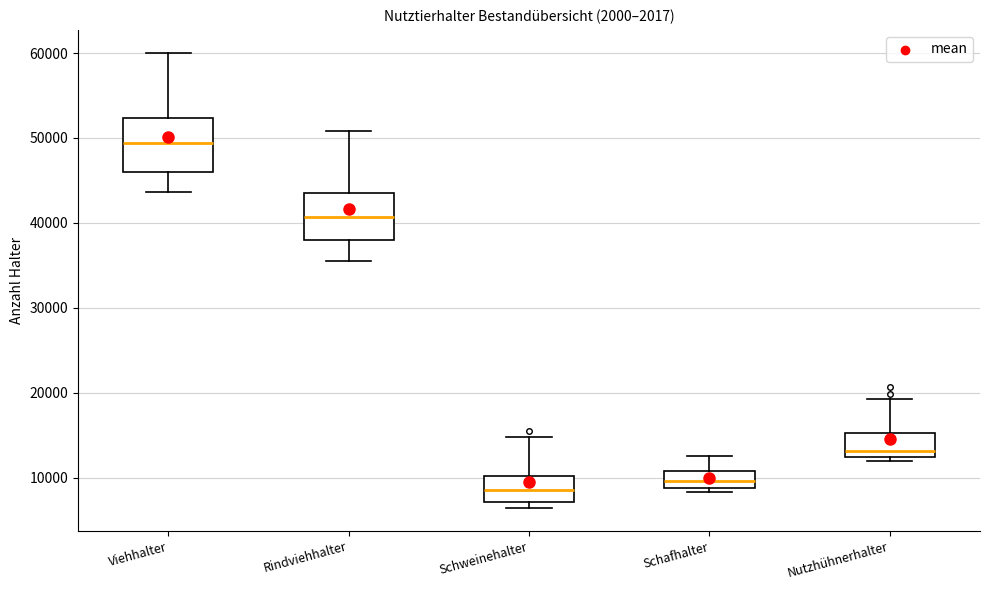

Which box has the lowest median line?

Schweinehalter